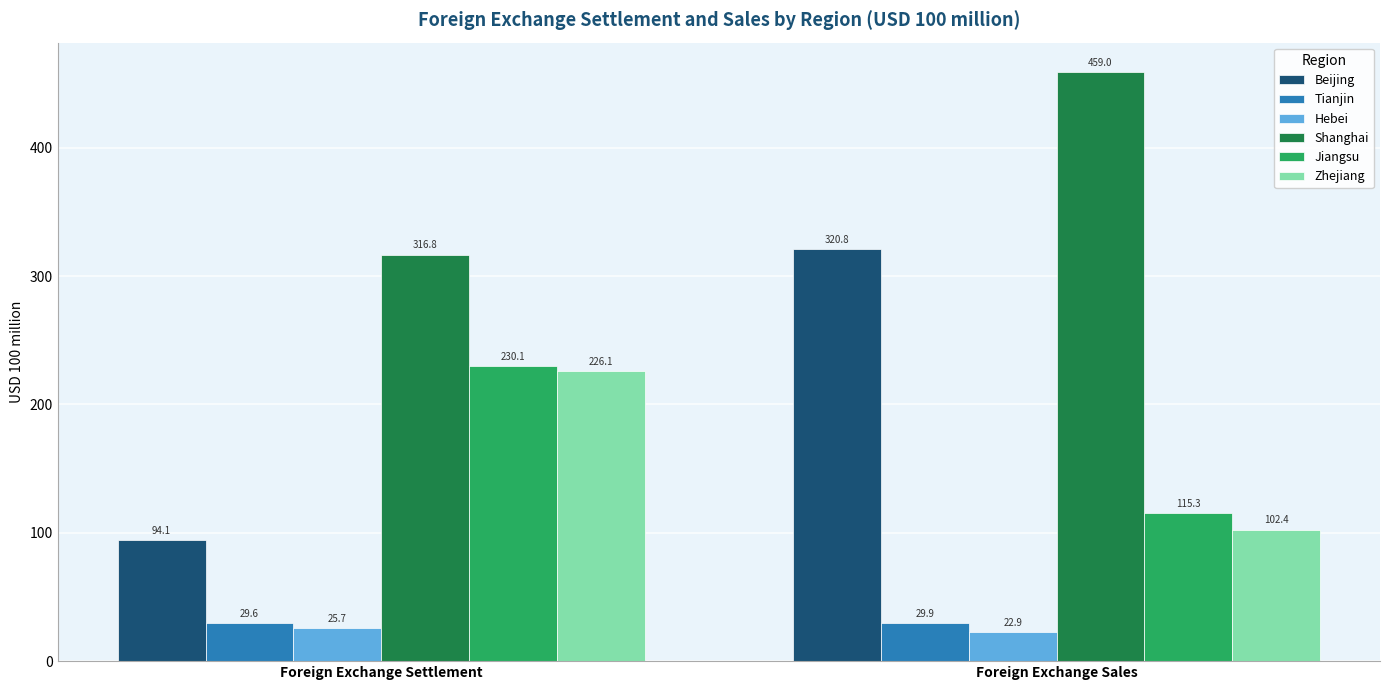

Reading left to right, extract all data points from this chart.

Beijing: Foreign Exchange Settlement=94.1	Foreign Exchange Sales=320.8
Tianjin: Foreign Exchange Settlement=29.6	Foreign Exchange Sales=29.9
Hebei: Foreign Exchange Settlement=25.7	Foreign Exchange Sales=22.9
Shanghai: Foreign Exchange Settlement=316.8	Foreign Exchange Sales=459.0
Jiangsu: Foreign Exchange Settlement=230.1	Foreign Exchange Sales=115.3
Zhejiang: Foreign Exchange Settlement=226.1	Foreign Exchange Sales=102.4